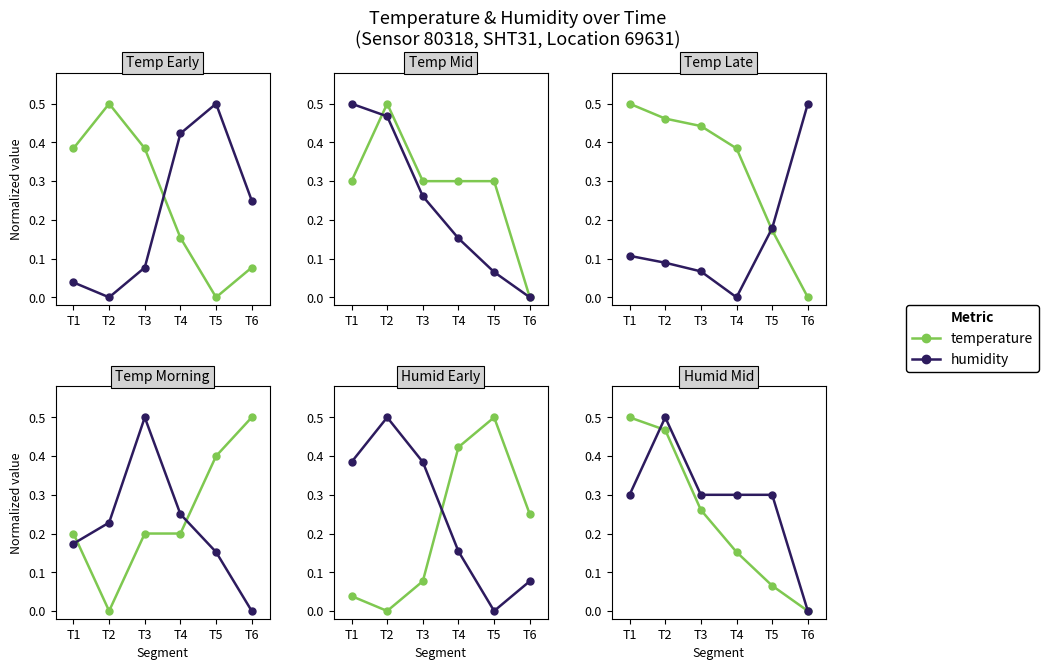

Between T4 and T2, which is larger?

T2